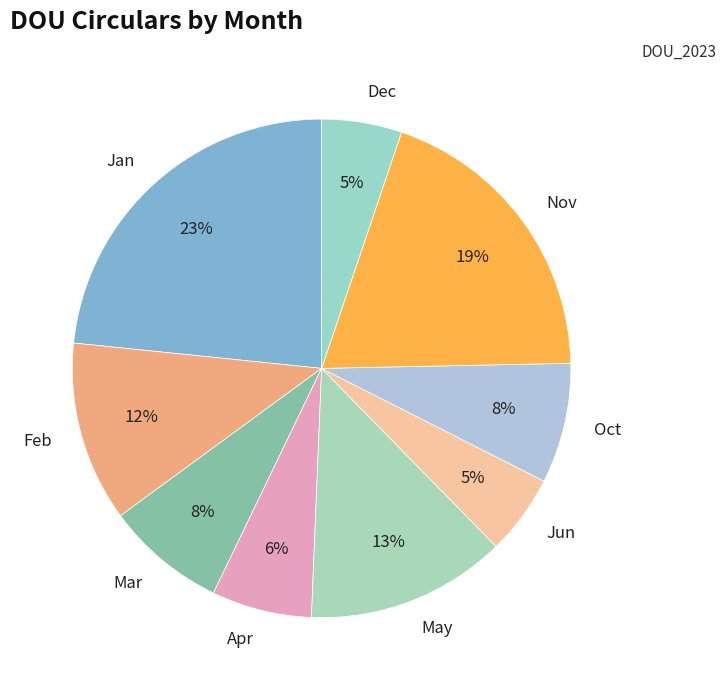

The Nov slice represents 9% of the pie. True or false?

False